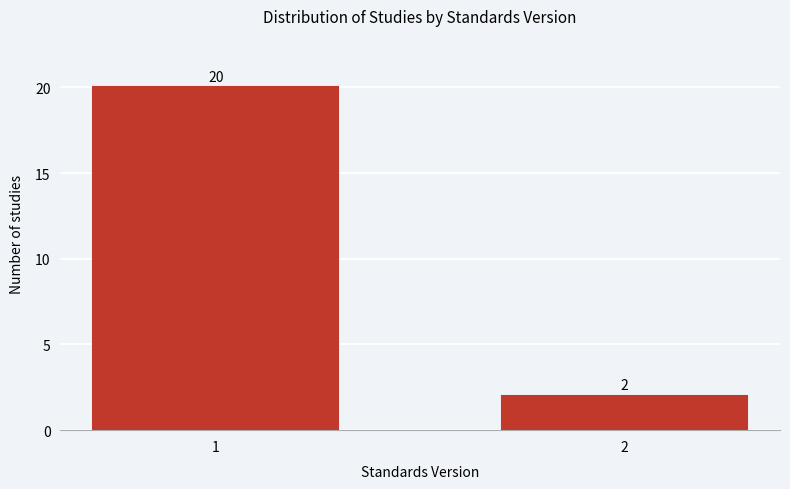

Reading left to right, what are all the values shown in this chart?

20	2